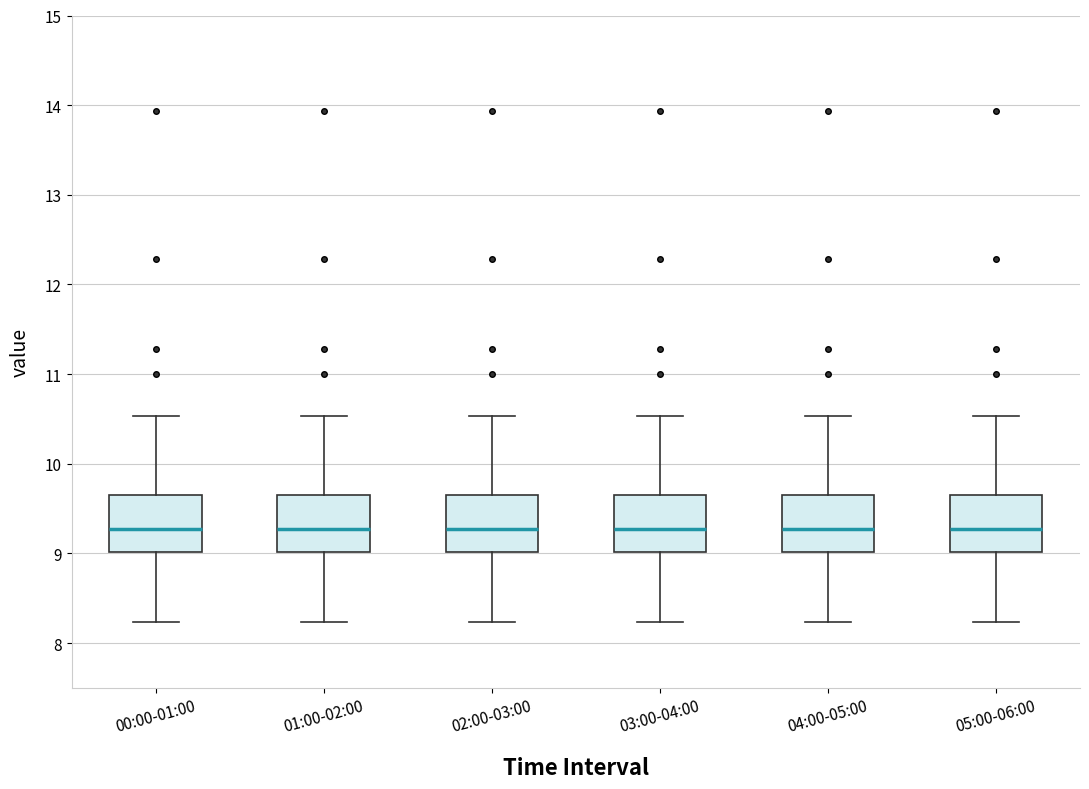

Reading left to right, read every box against the y-axis: the position of its median line, the range the box covers, and the ends of its whiskers. The values are not printed on the chart, so give them approximately, as read against the axis.

00:00-01:00: median 9.3, box 9.0 to 9.7, whiskers 8.2 to 10.5
01:00-02:00: median 9.3, box 9.0 to 9.7, whiskers 8.2 to 10.5
02:00-03:00: median 9.3, box 9.0 to 9.7, whiskers 8.2 to 10.5
03:00-04:00: median 9.3, box 9.0 to 9.7, whiskers 8.2 to 10.5
04:00-05:00: median 9.3, box 9.0 to 9.7, whiskers 8.2 to 10.5
05:00-06:00: median 9.3, box 9.0 to 9.7, whiskers 8.2 to 10.5